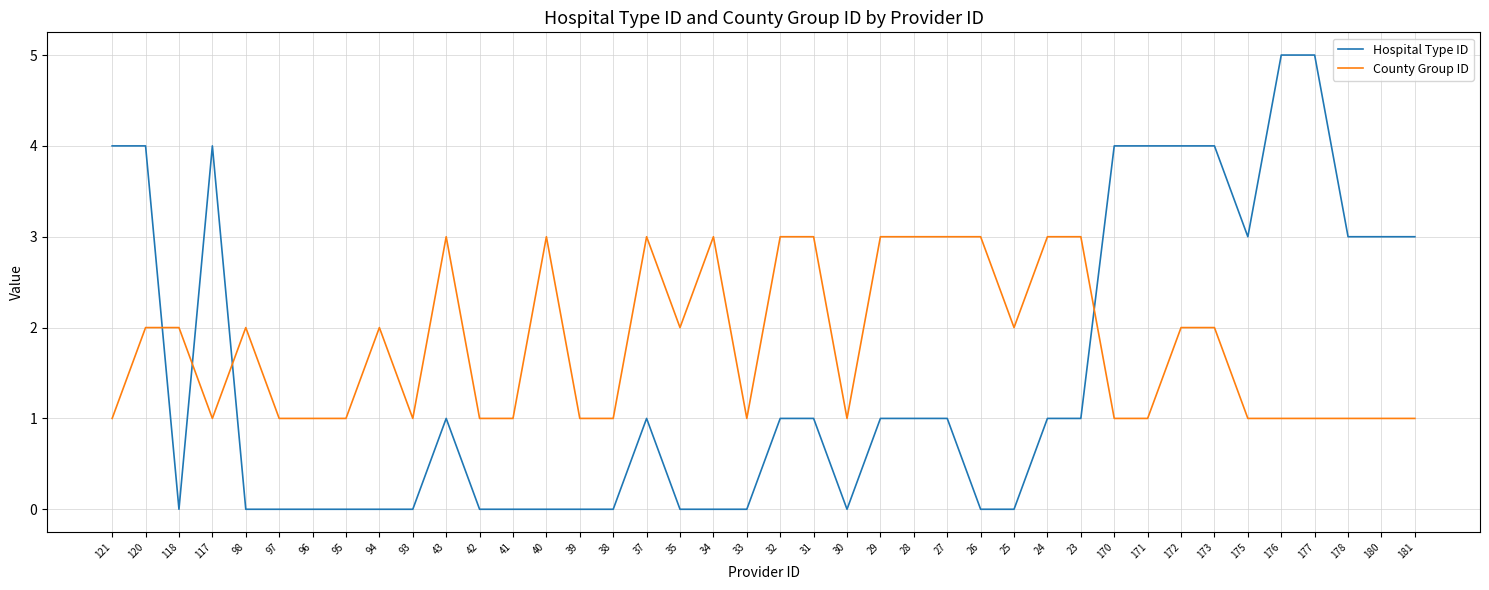

True or false: County Group ID has a value of 1 at 181.

True